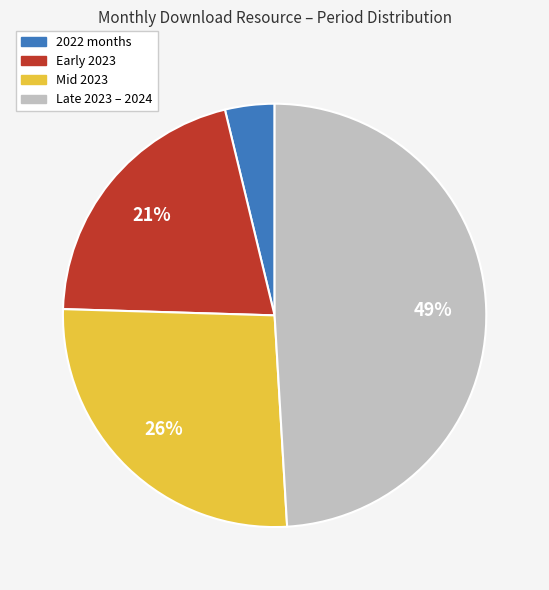

To the nearest percent, what is the average slice percentage?

25%